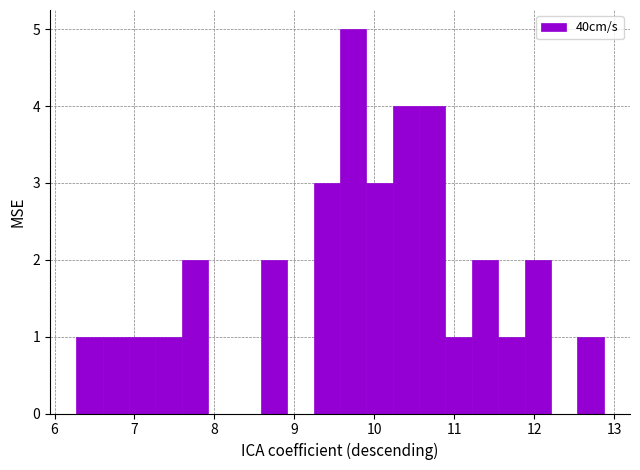

Read against the x-axis, roughly where is the centre of the tallest bar?

9.7